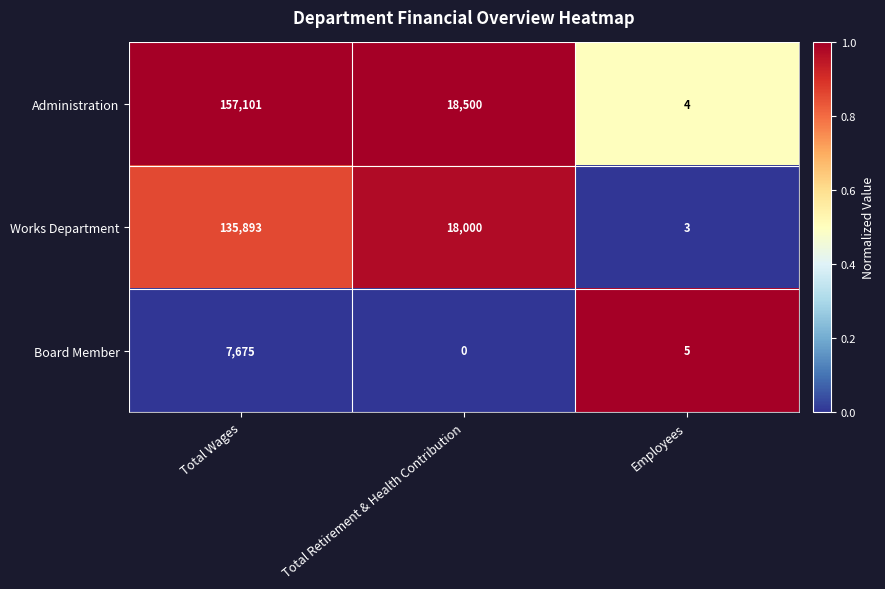

Which series has the largest range (max minus min)?

Administration